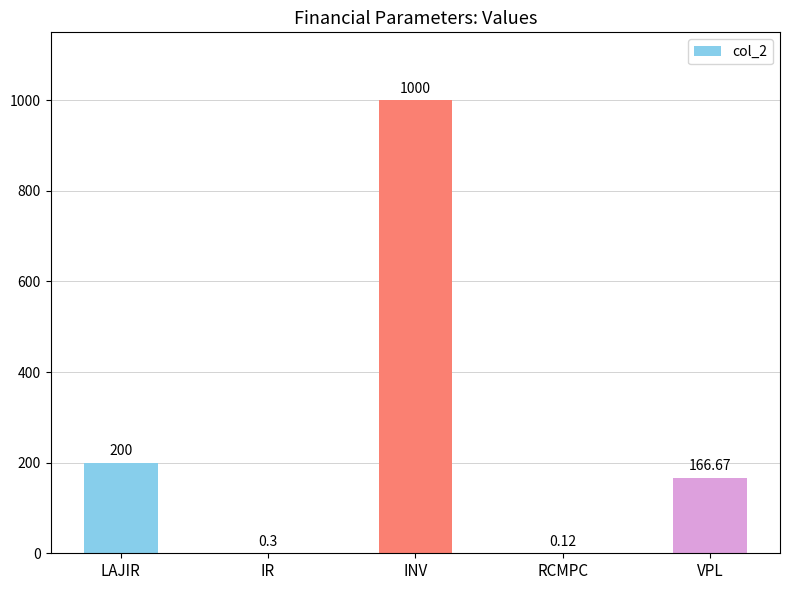

Between VPL and RCMPC, which is larger?

VPL